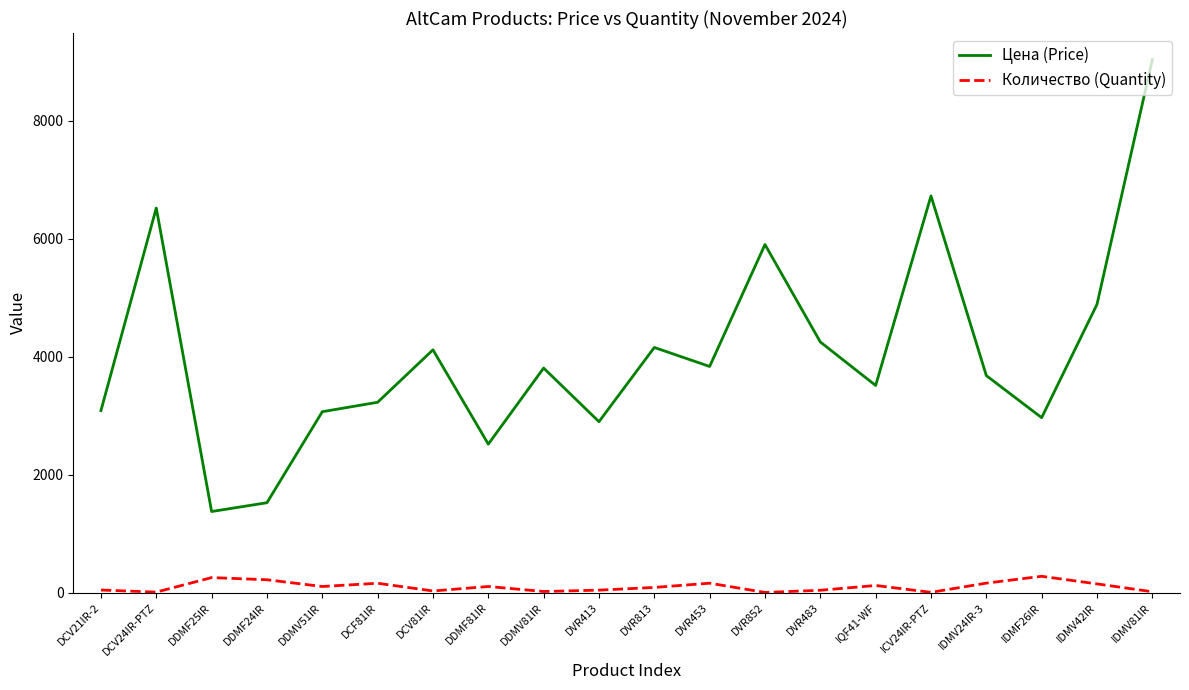

How many values in the Цена (Price) series are below 3806?

10